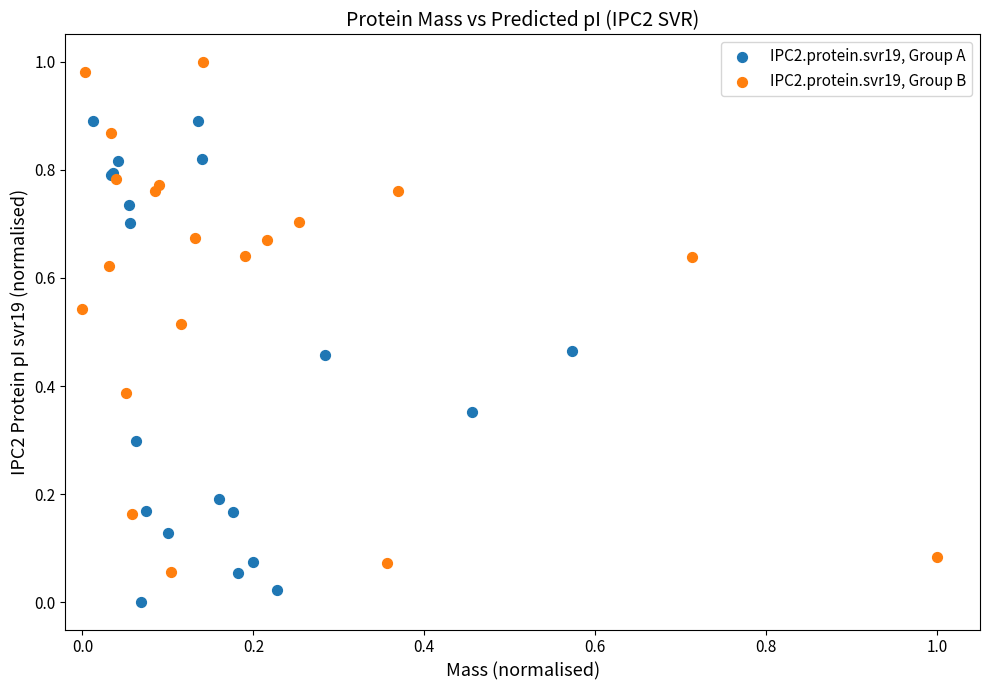

What are all the series names shown in the legend?

IPC2.protein.svr19, Group A, IPC2.protein.svr19, Group B